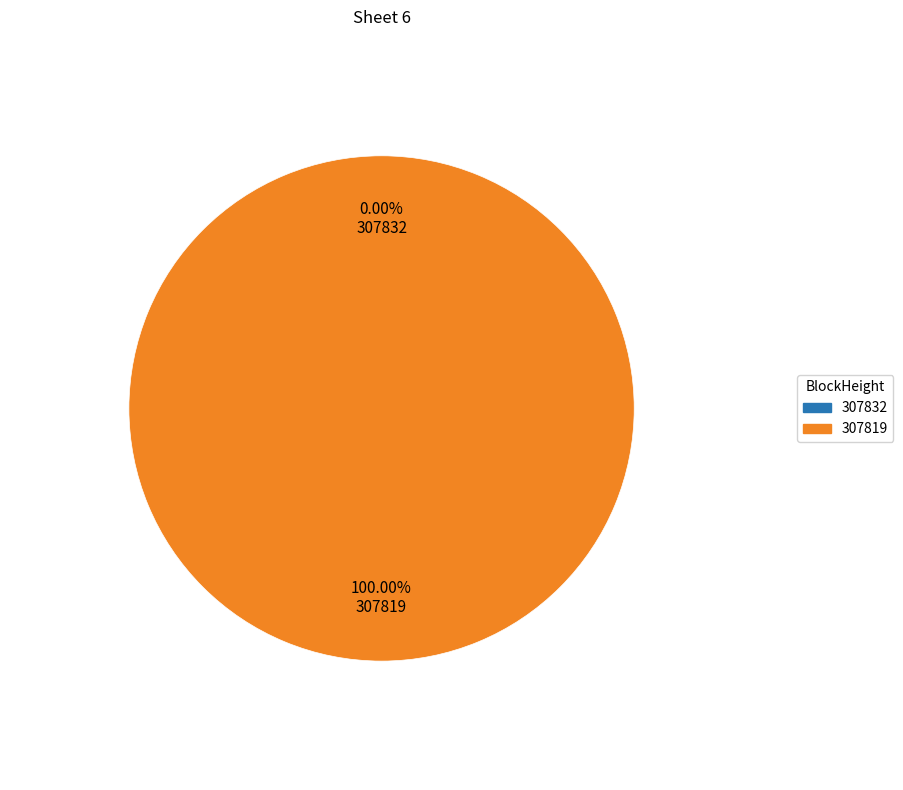

Which slice is the largest?

307819